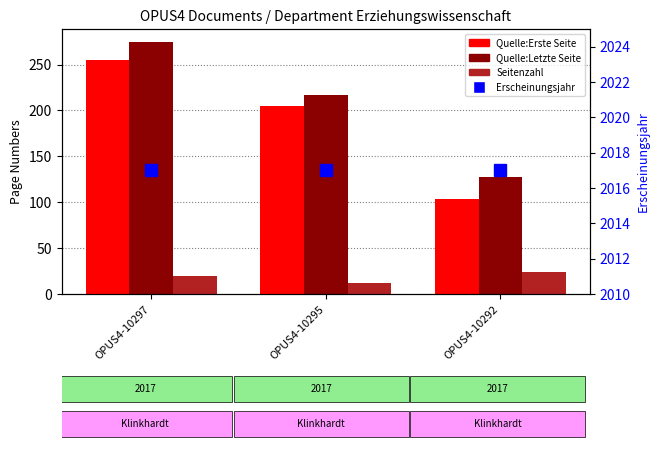

Rank the categories by Quelle:Erste Seite value from lowest to highest.

OPUS4-10292, OPUS4-10295, OPUS4-10297